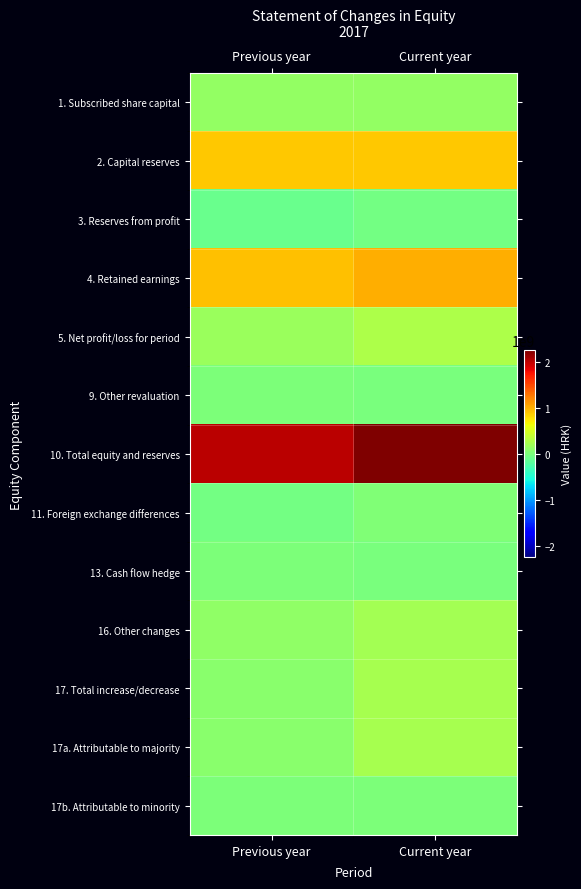

Reading left to right, list all the values displayed in this chart.

1. Subscribed share capital: Previous year=133372000	Current year=133372000
2. Capital reserves: Previous year=881489590	Current year=881088869
3. Reserves from profit: Previous year=-94619769	Current year=-50488474
4. Retained earnings: Previous year=916898363	Current year=1010138055
5. Net profit/loss for period: Previous year=162799998	Current year=275528936
9. Other revaluation: Previous year=13566630	Current year=-1938913
10. Total equity and reserves: Previous year=2013506812	Current year=2247700473
11. Foreign exchange differences: Previous year=-47576073	Current year=21410519
13. Cash flow hedge: Previous year=8699863	Current year=-15466116
16. Other changes: Previous year=110056957	Current year=227417213
17. Total increase/decrease: Previous year=71180747	Current year=233361616
17a. Attributable to majority: Previous year=70757217	Current year=232680074
17b. Attributable to minority: Previous year=423530	Current year=681542